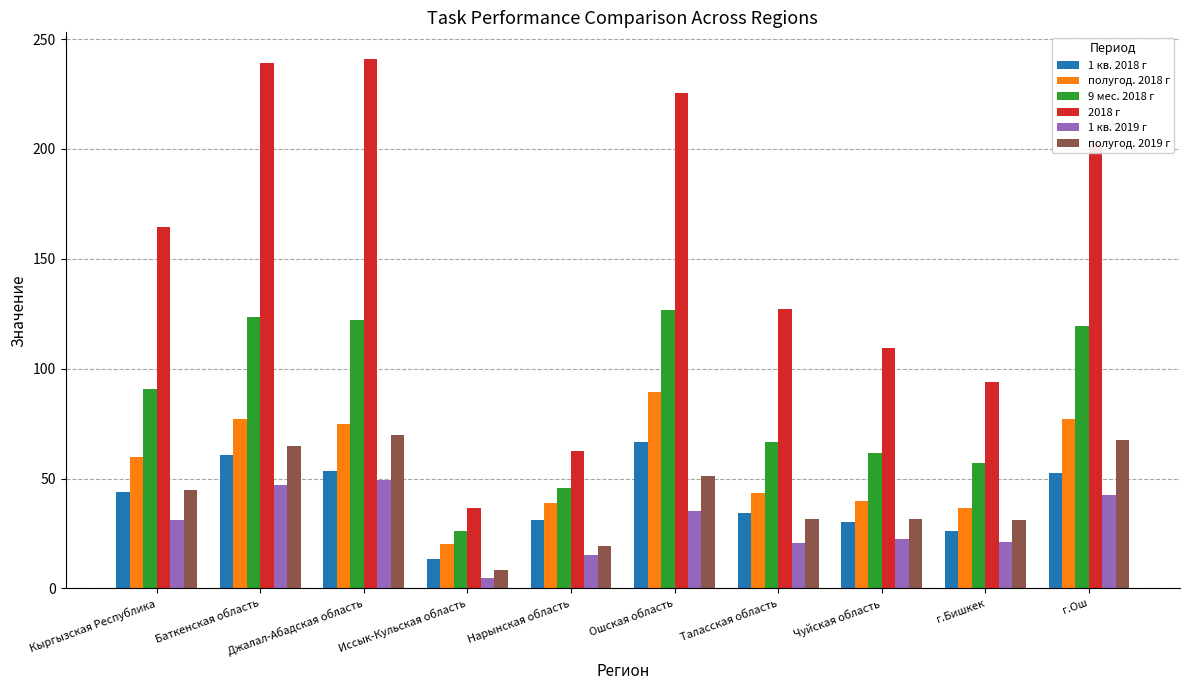

The value of полугод. 2018 г at г.Ош is 76.9. True or false?

True